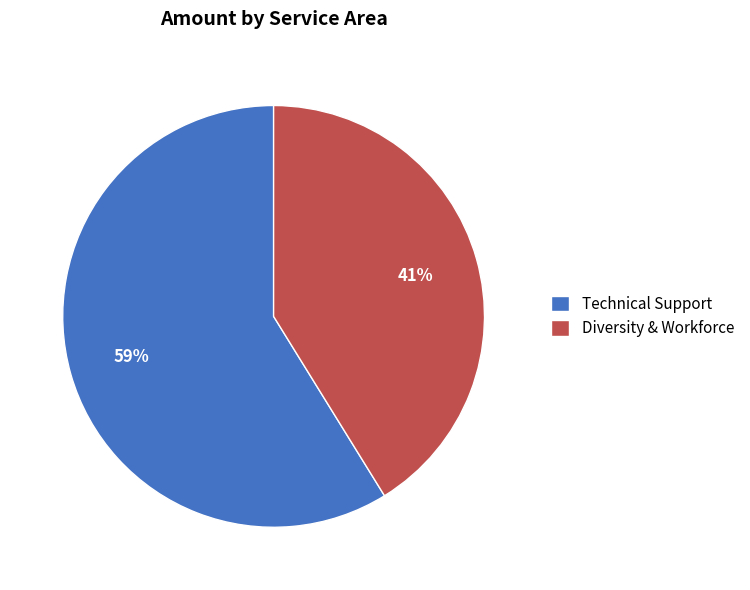

Which category has the smallest portion of the pie?

Diversity & Workforce